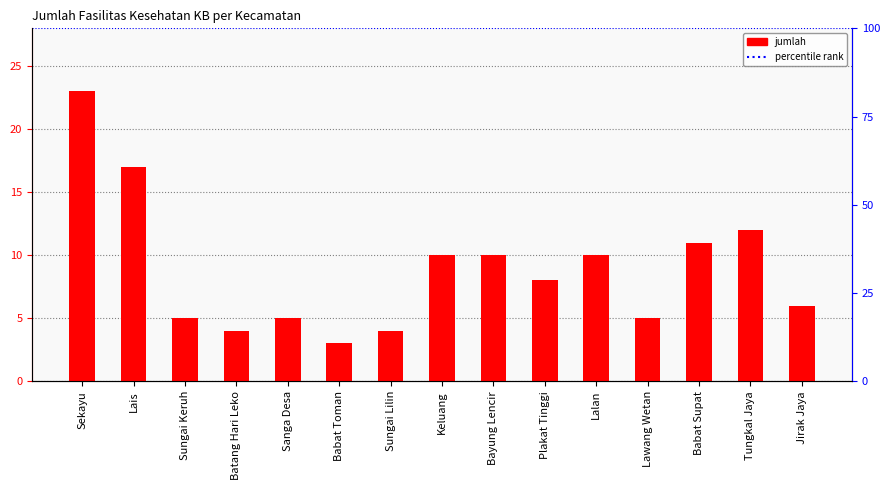

Where does the data first go above 8?

Sekayu